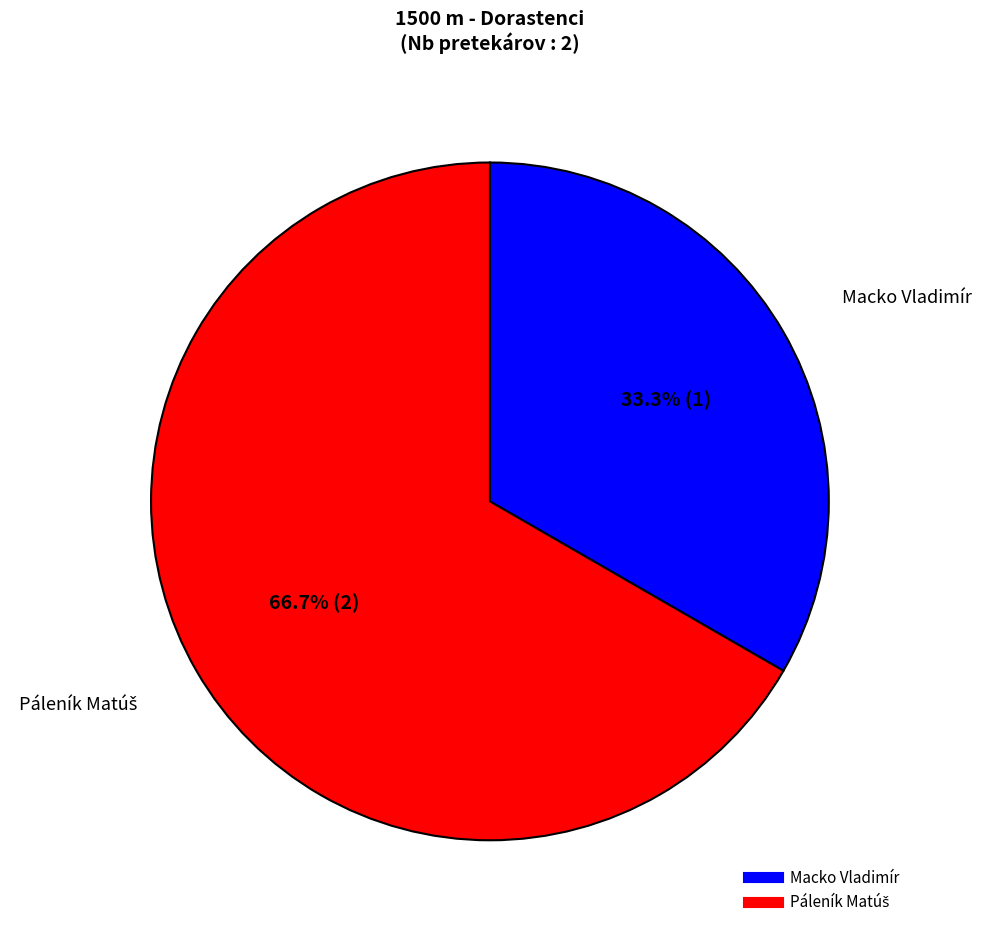

What percentage is NOT represented by Macko Vladimír?

66.7%